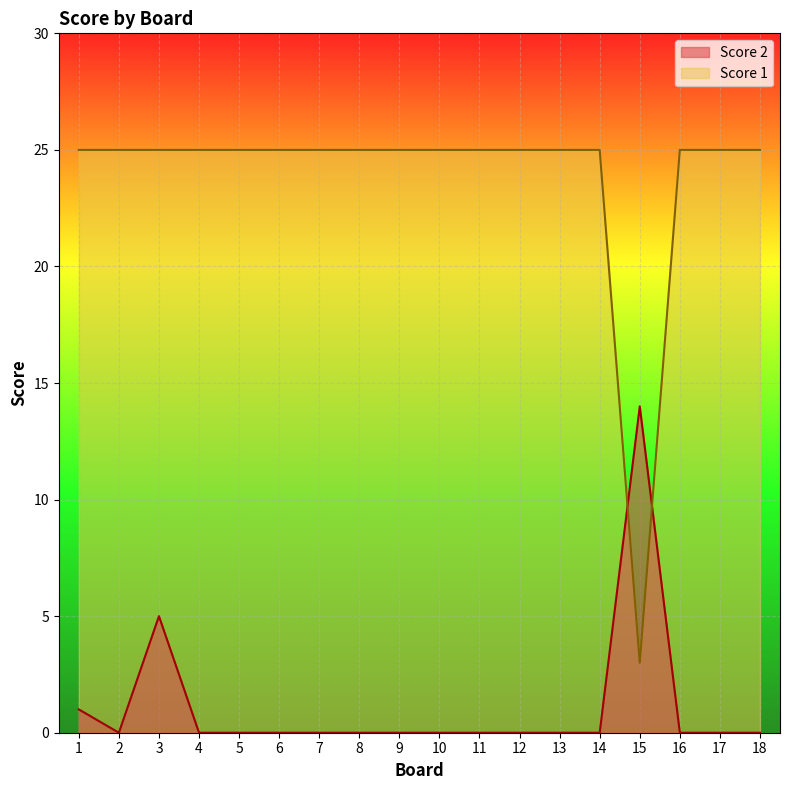

Is it true that Score 2 equals 0 at 8?

True